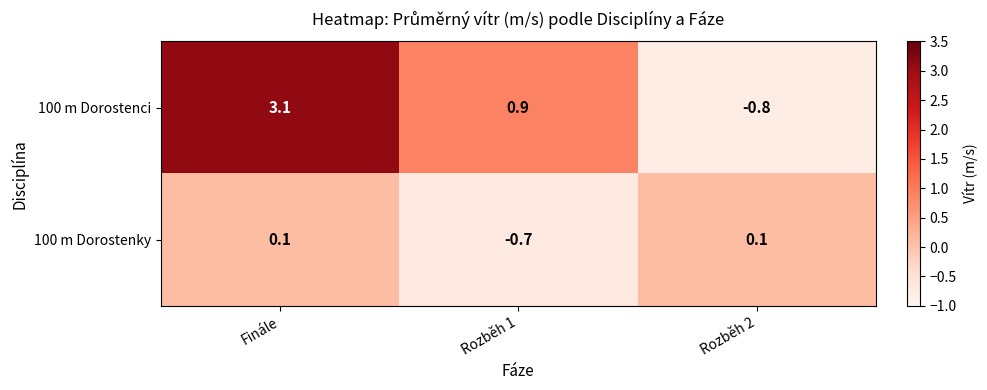

The value of 100 m Dorostenci at Finále is 1.5. True or false?

False